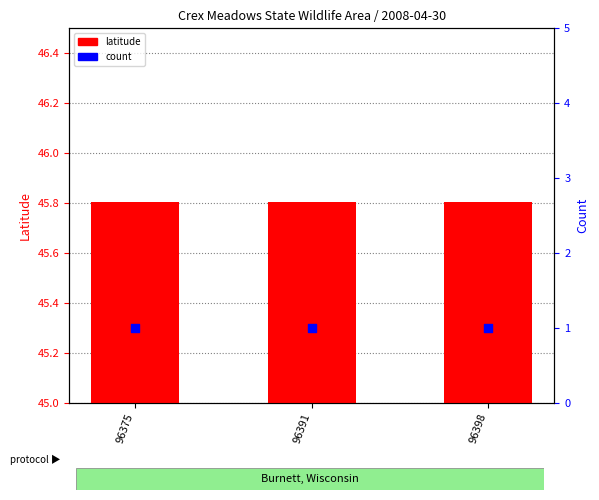

Which series has the largest Y range (max minus min)?

latitude